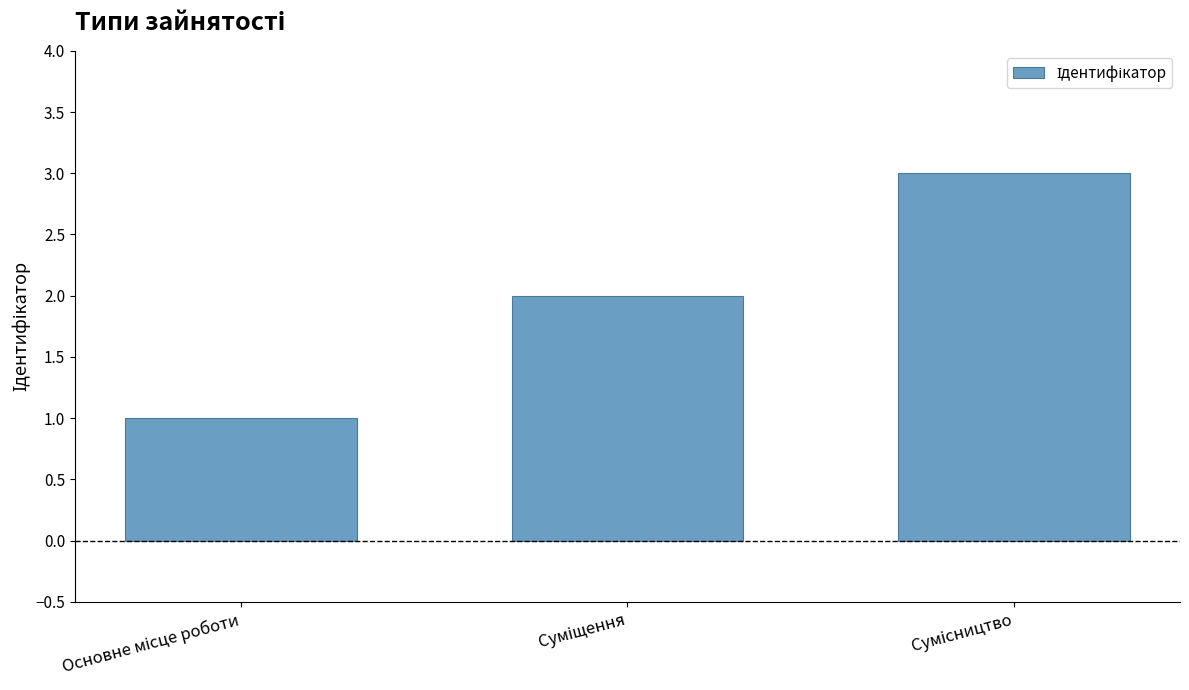

What is the sum of all values?

6